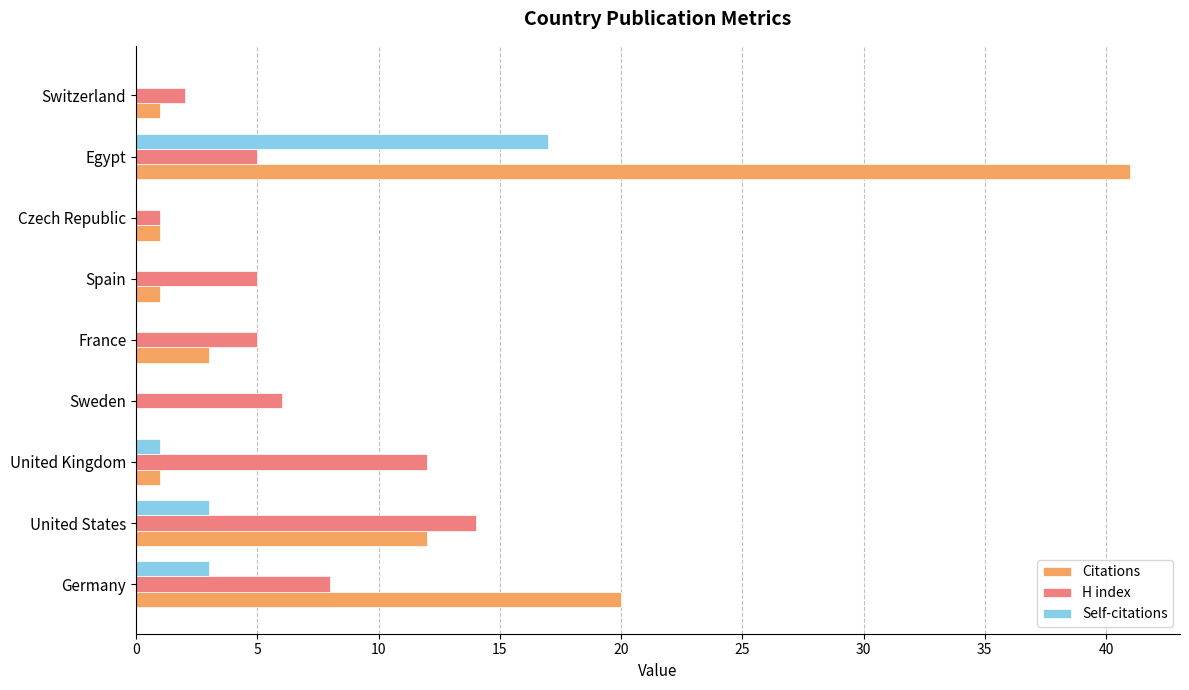

What is the sum of all H index values?

58